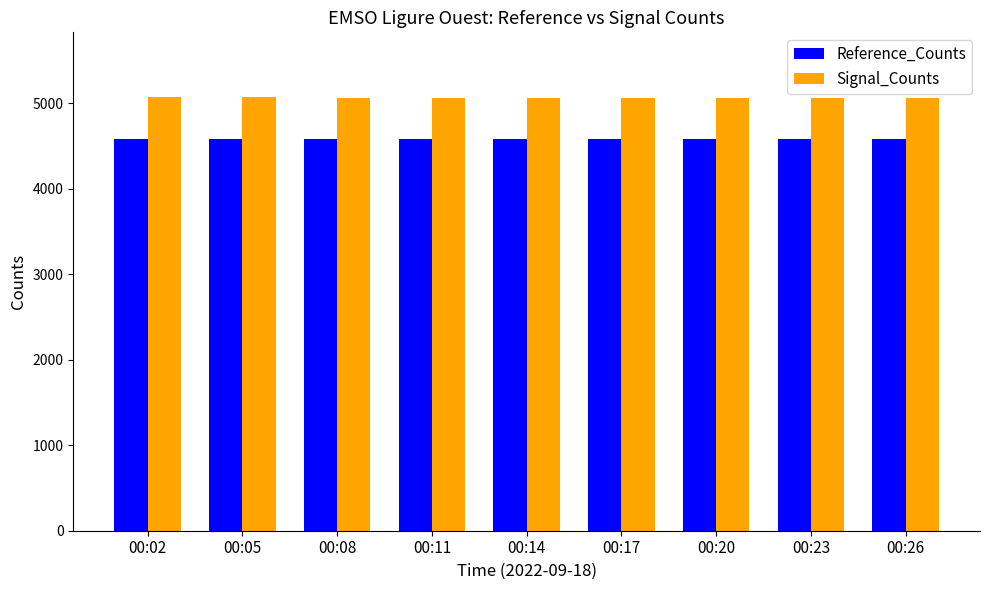

Count the number of categories in the chart.

9